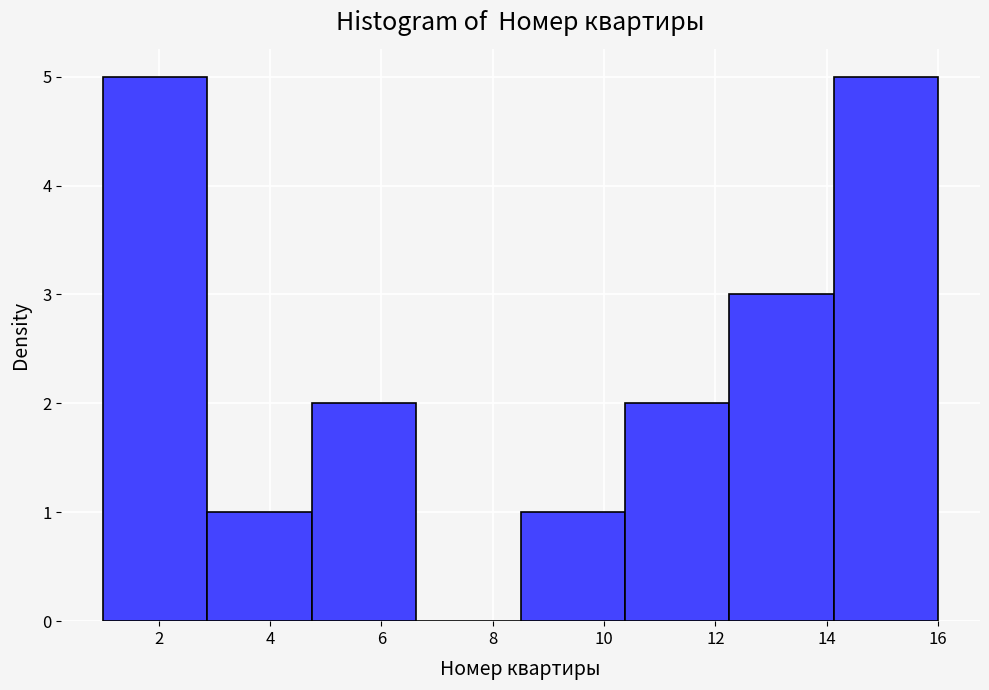

Reading left to right, list every bar in this chart as the range it spans on the x-axis followed by its height. Neither the bar edges nor the heights are printed on the chart, so give them approximately, as read against the axes.

1.0 to 2.8: 5
2.8 to 4.8: 1
4.8 to 6.6: 2
6.6 to 8.6: 0
8.6 to 10.4: 1
10.4 to 12.2: 2
12.2 to 14.2: 3
14.2 to 16.0: 5